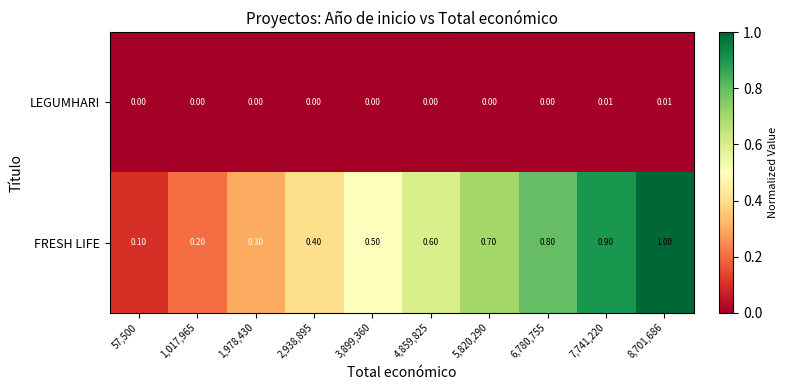

Between 1,017,965 and 4,859,825, which series saw the biggest shift?

FRESH LIFE